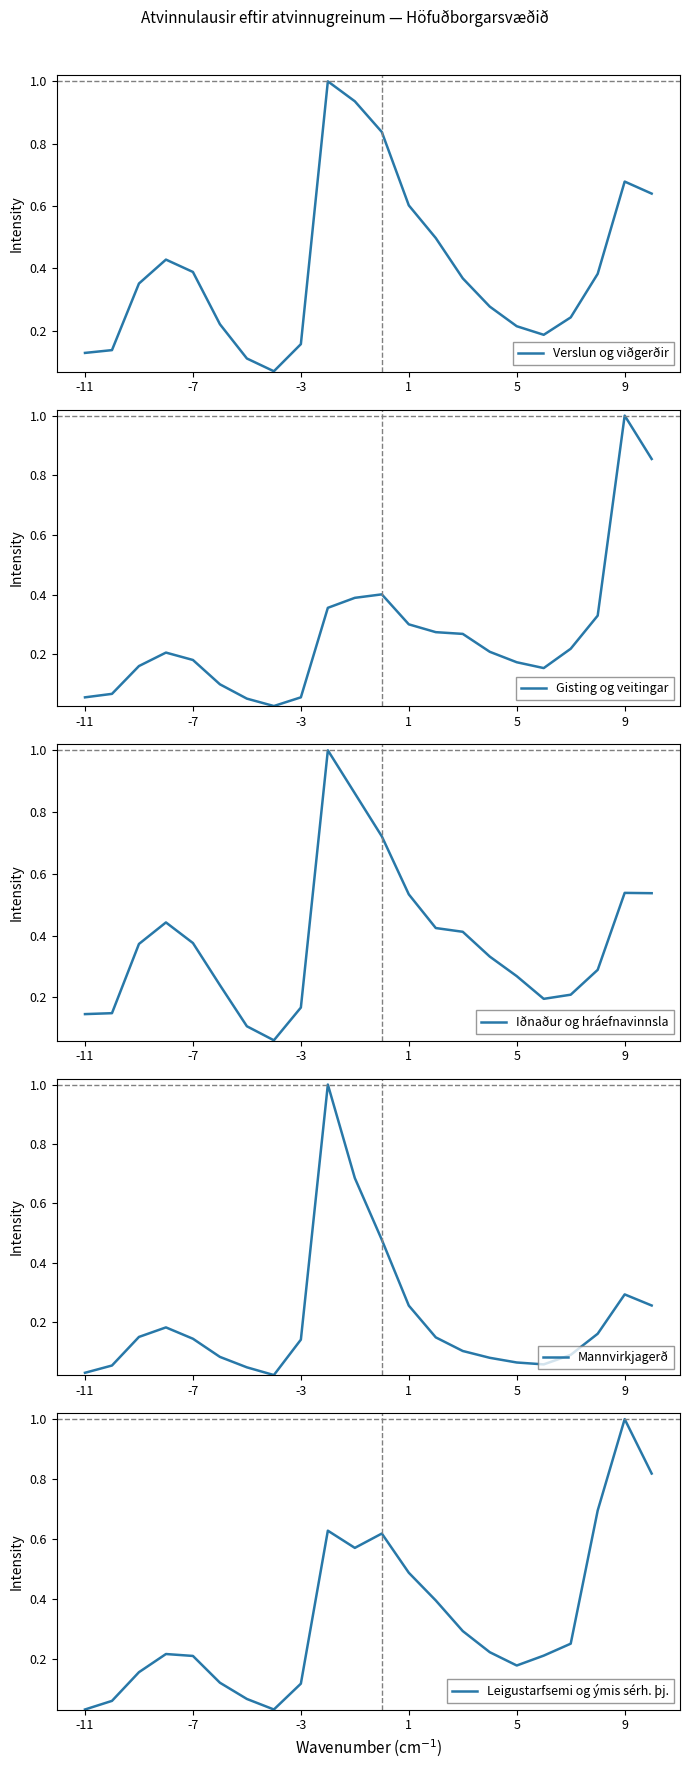

How many interior local peaks does the Gisting og veitingar series have?

3